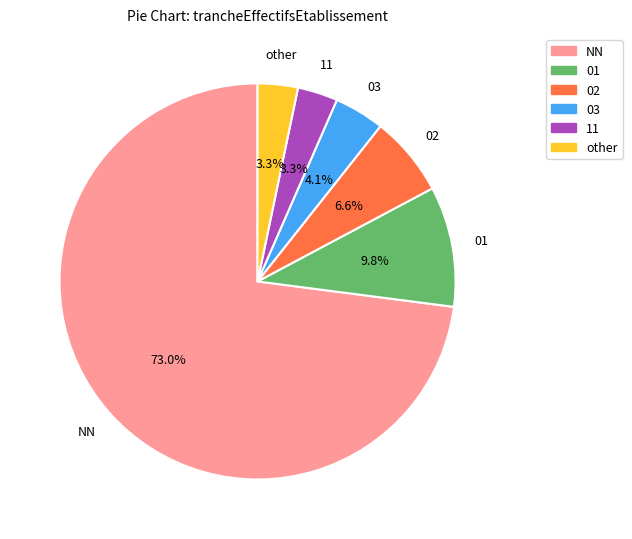

How much of the chart is everything except 11?

96.7%